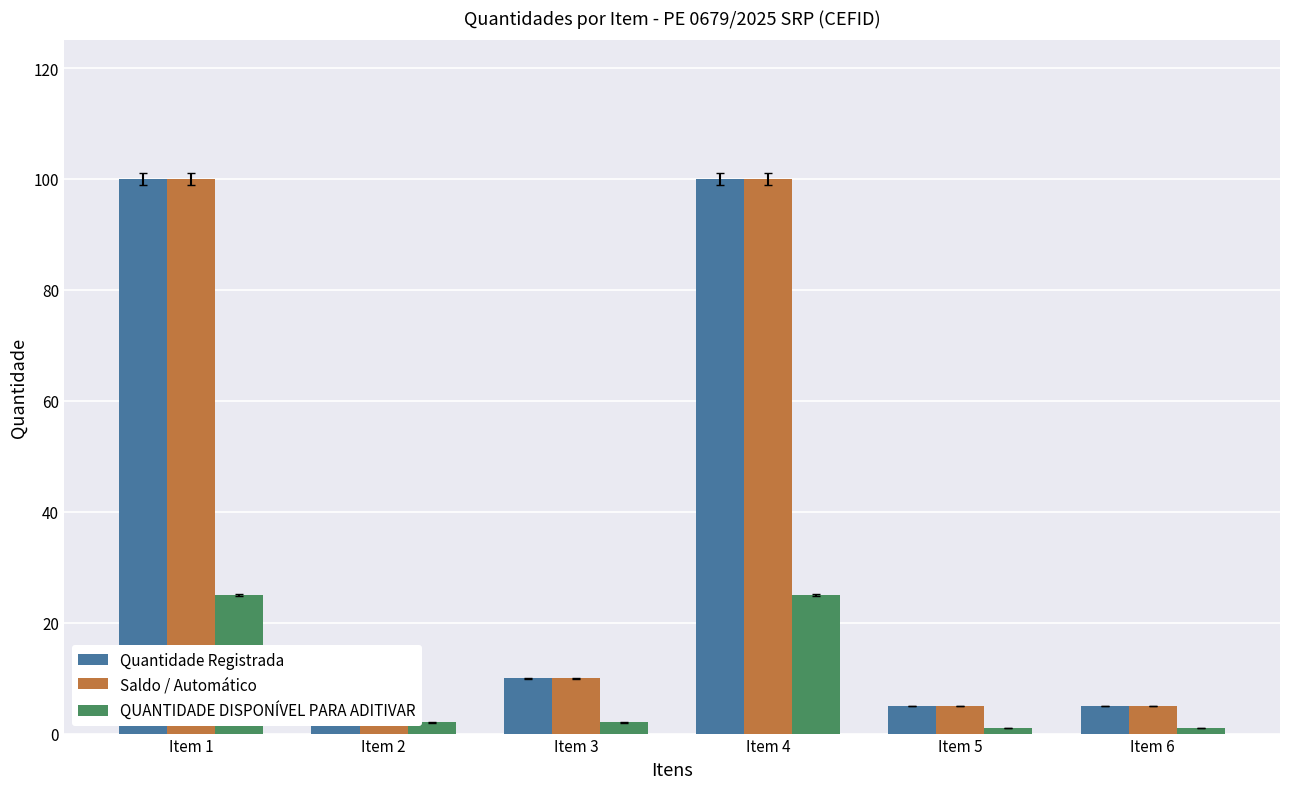

What is the maximum value for QUANTIDADE DISPONÍVEL PARA ADITIVAR?

25